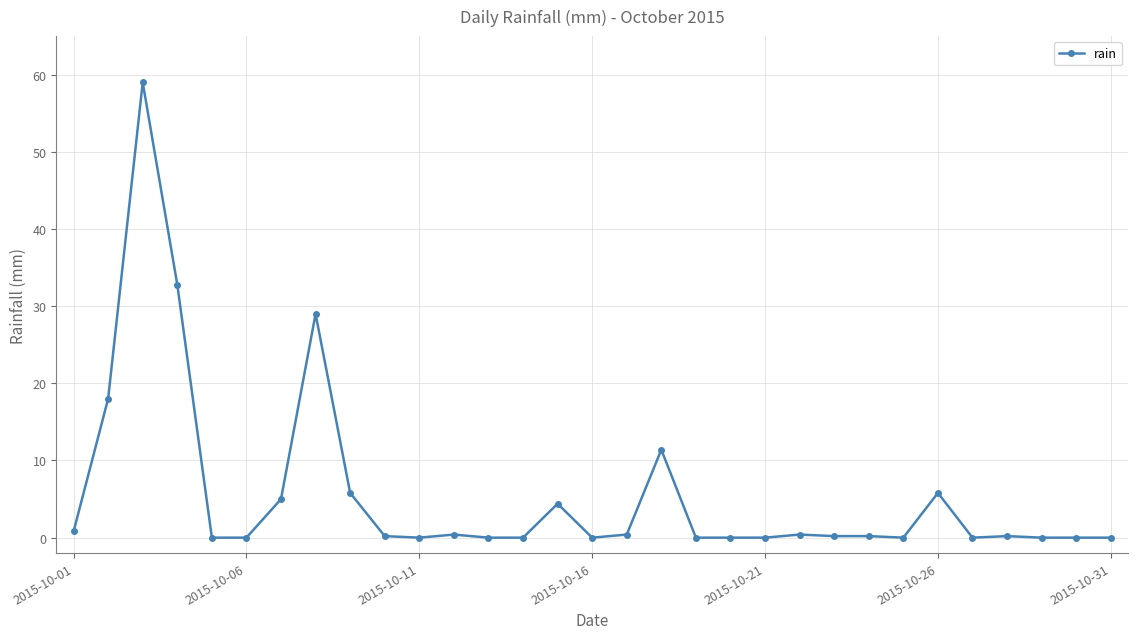

What is the greatest value displayed?

59.0